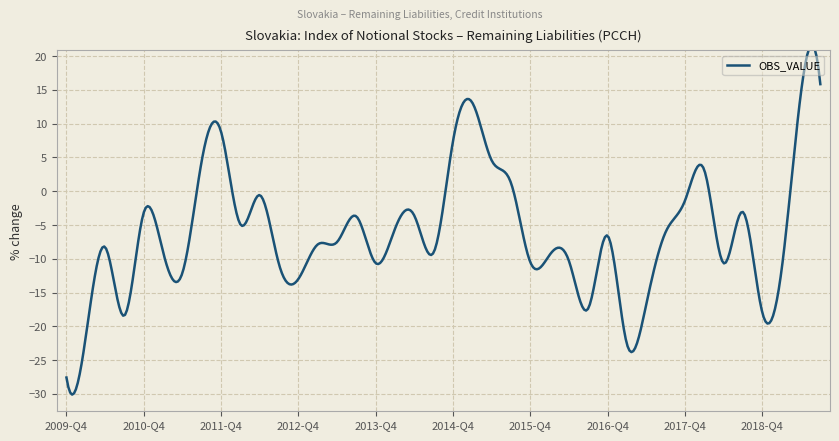

What position from the right is 2010-Q4?

36